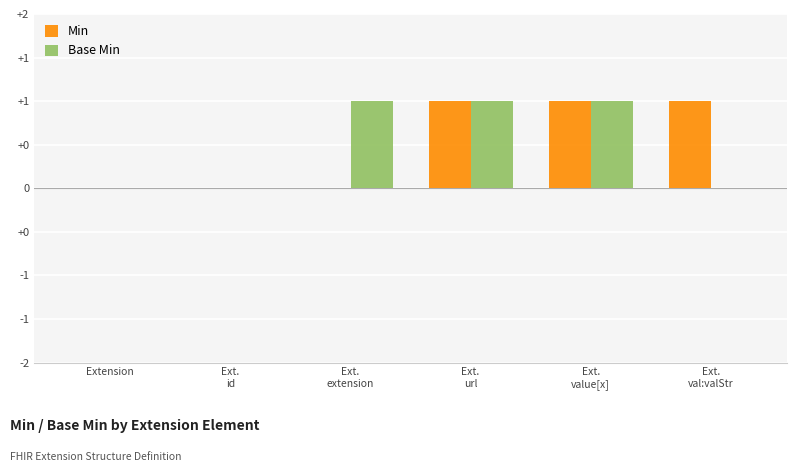

Are the bars grouped side by side (vs. stacked)?

Yes